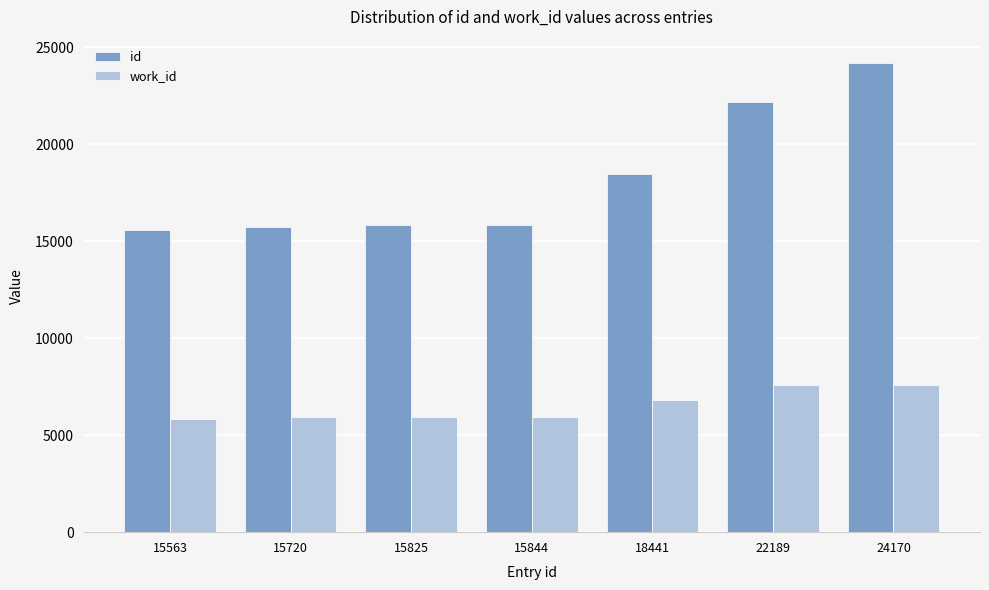

At 18441, list the series in order from largest to smallest.

id, work_id